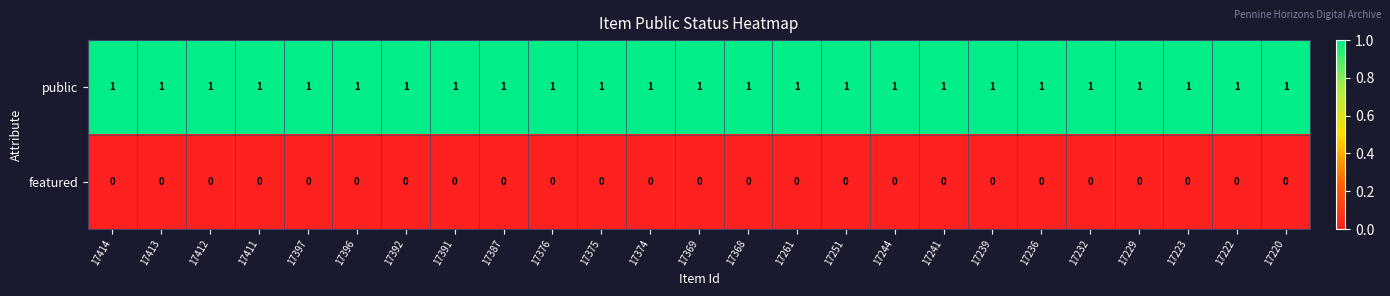

Rank the series at 17232 from highest to lowest value.

public, featured